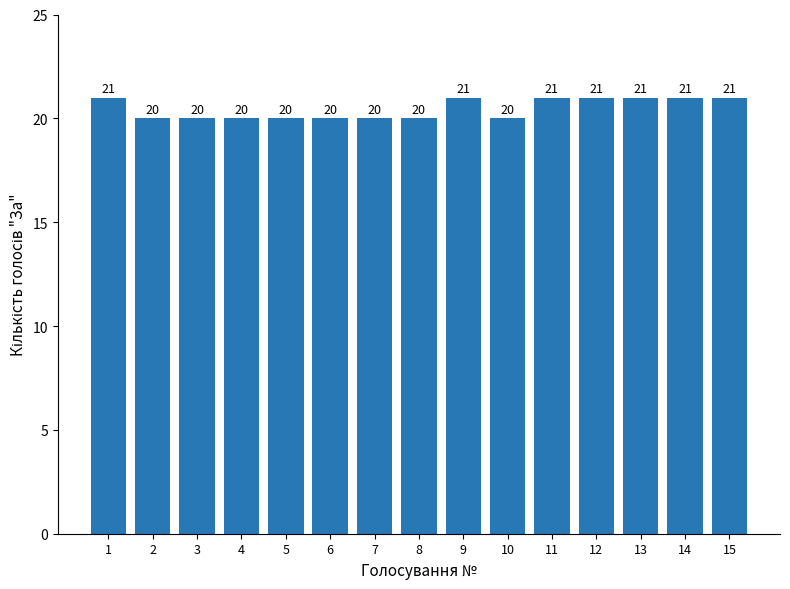

How many categories are shown in the chart?

15